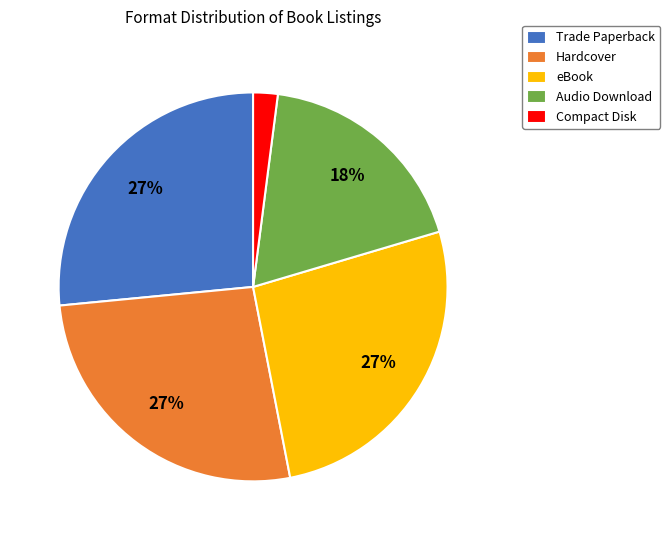

What is the smallest slice in the pie chart?

Compact Disk